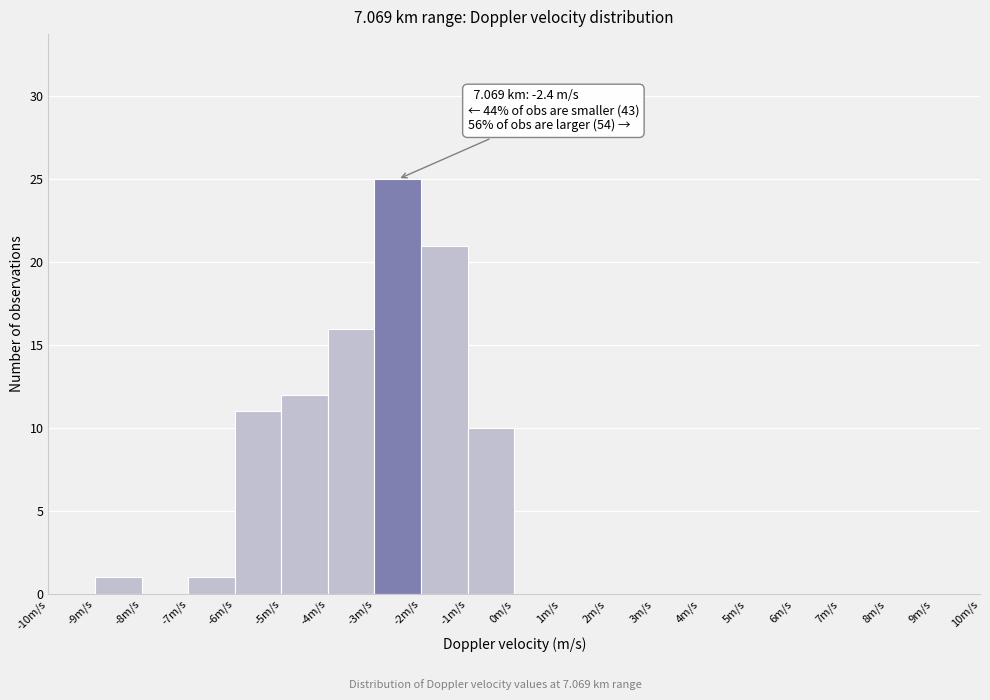

Over which range of the x-axis is the bar tallest?

-3 to -2